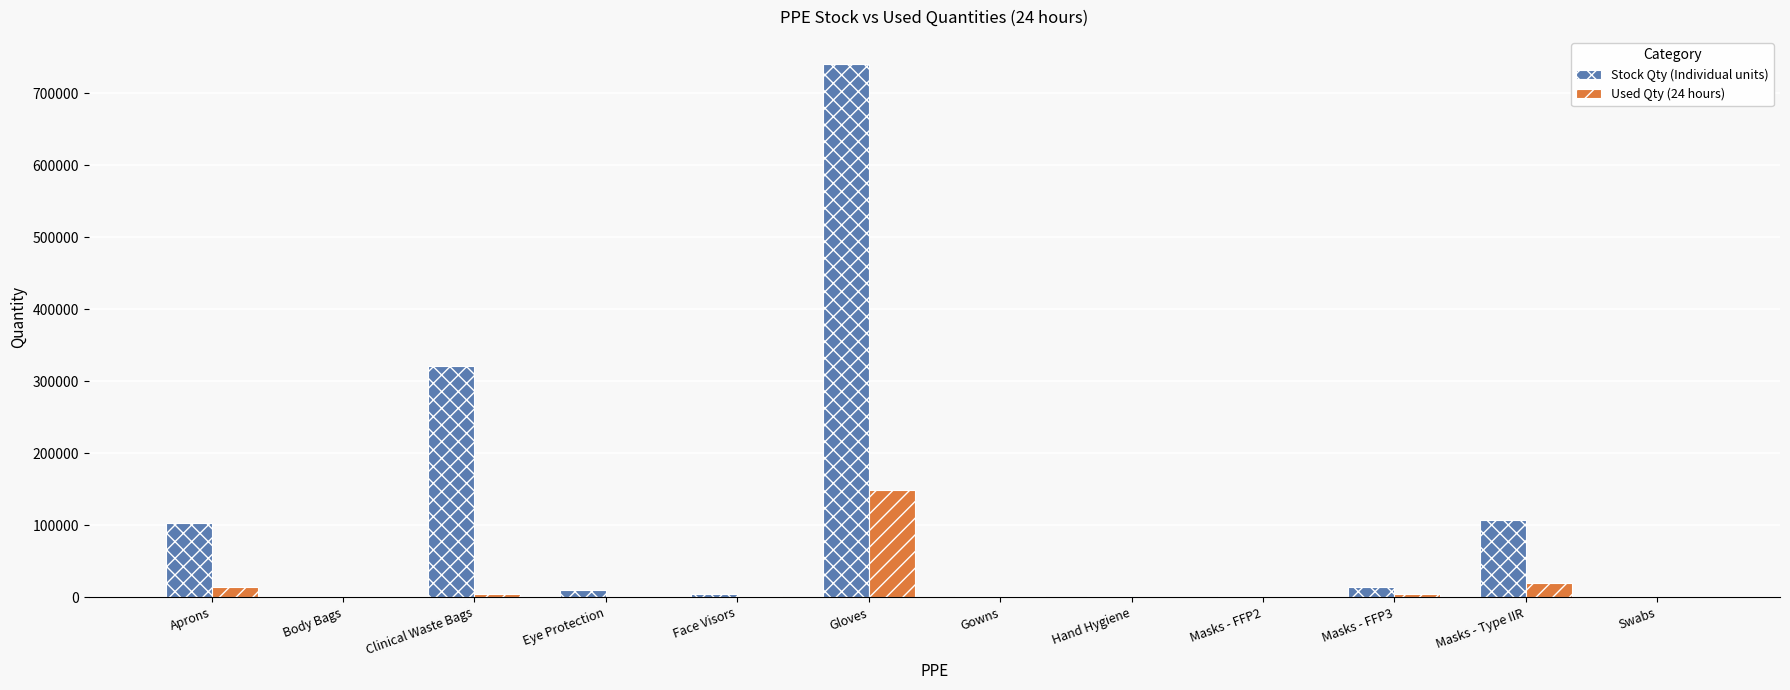

Which series has the largest range (max minus min)?

Stock Qty (Individual units)